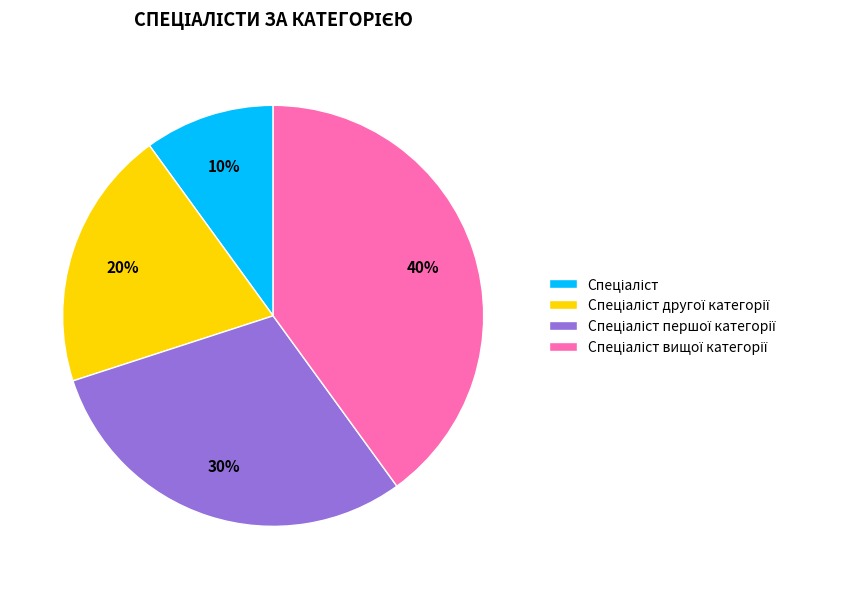

To the nearest percent, what is the difference between the largest and smallest slice percentages?

30%